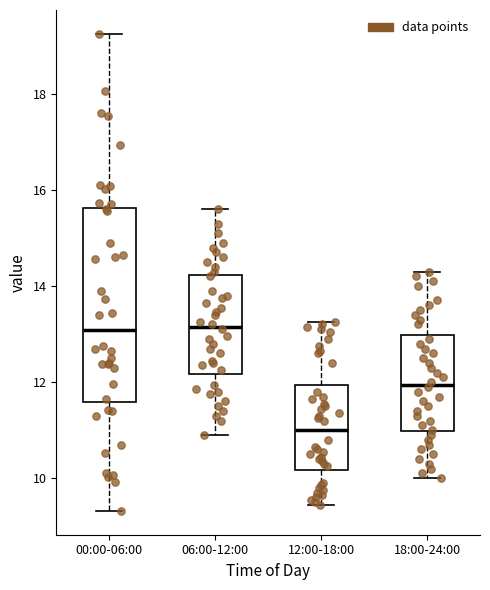

Where does the lower whisker of the box for 18:00-24:00 end on the y-axis? The values are not printed on the chart, so give them approximately, as read against the axis.

10.0